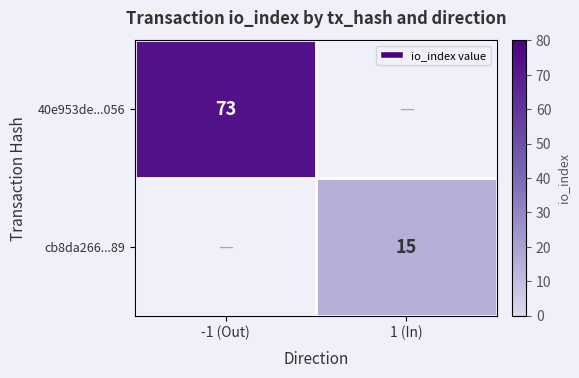

Is the value of 40e953de...056 at -1 (Out) greater than the value of cb8da266...89 at 1 (In)?

Yes